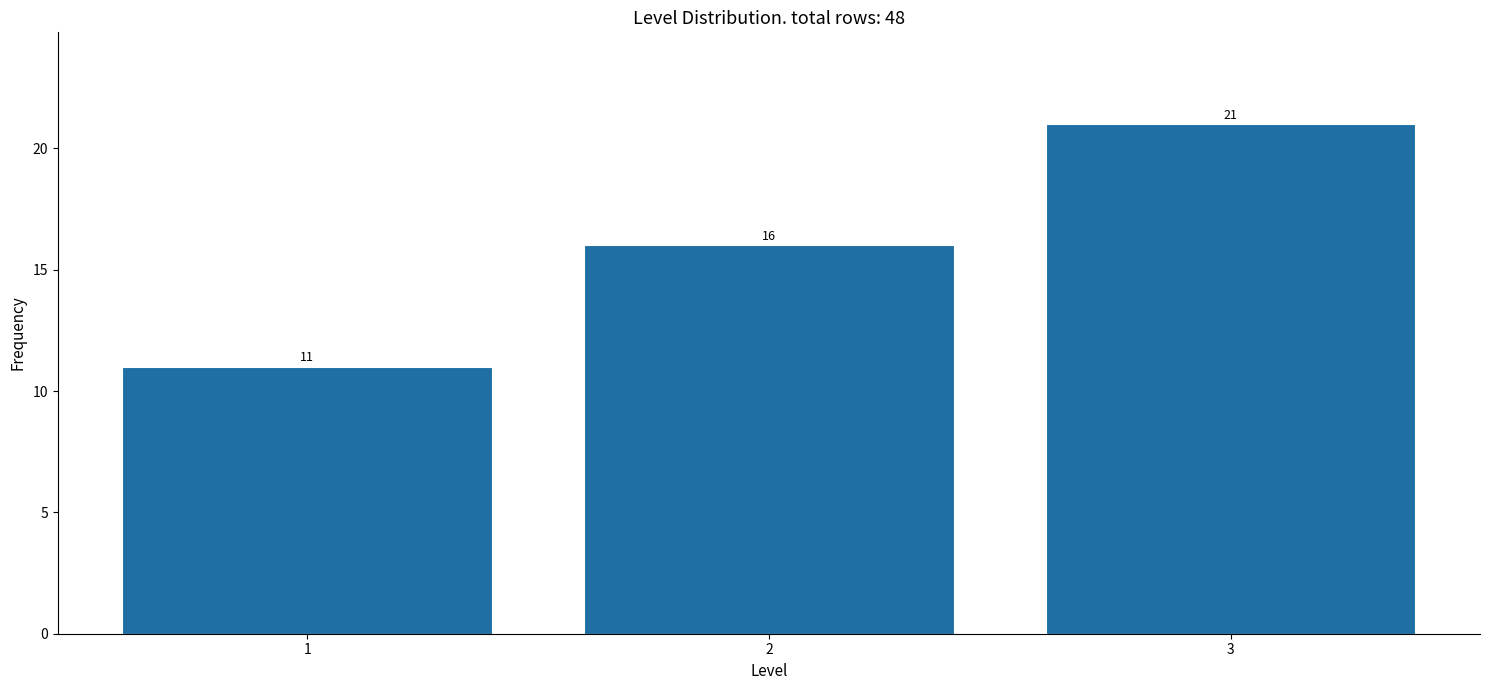

Reading left to right, transcribe all the data shown in this chart.

1=11	2=16	3=21